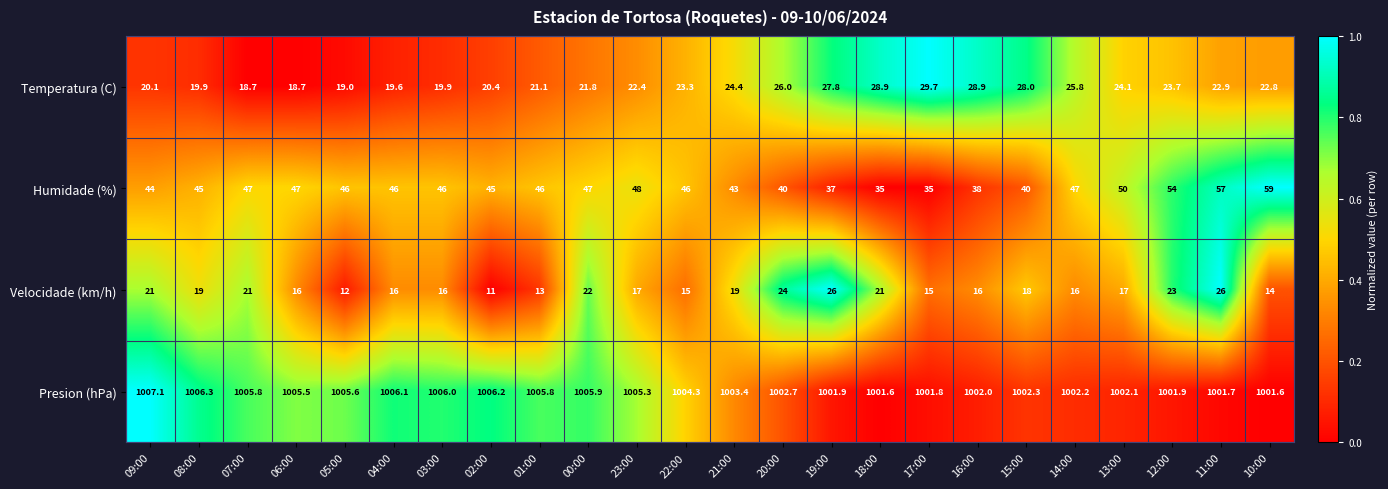

Which category has the highest value in the Presion (hPa) series?

09:00